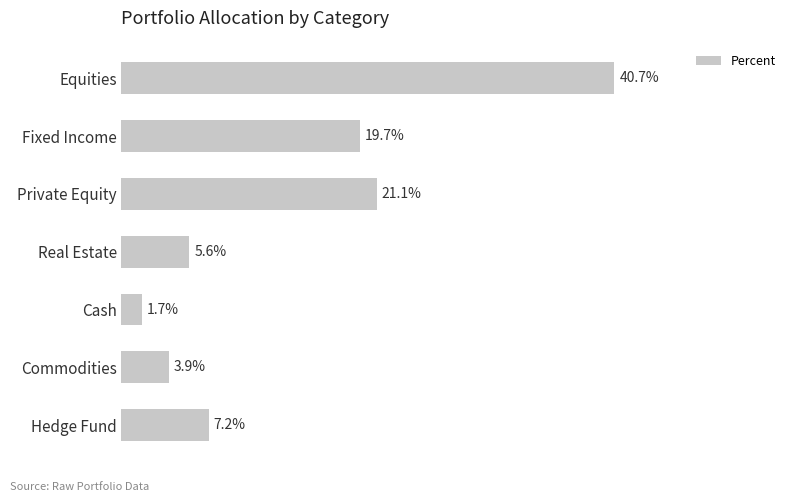

What is the label of the 7th bar from the top?

Hedge Fund